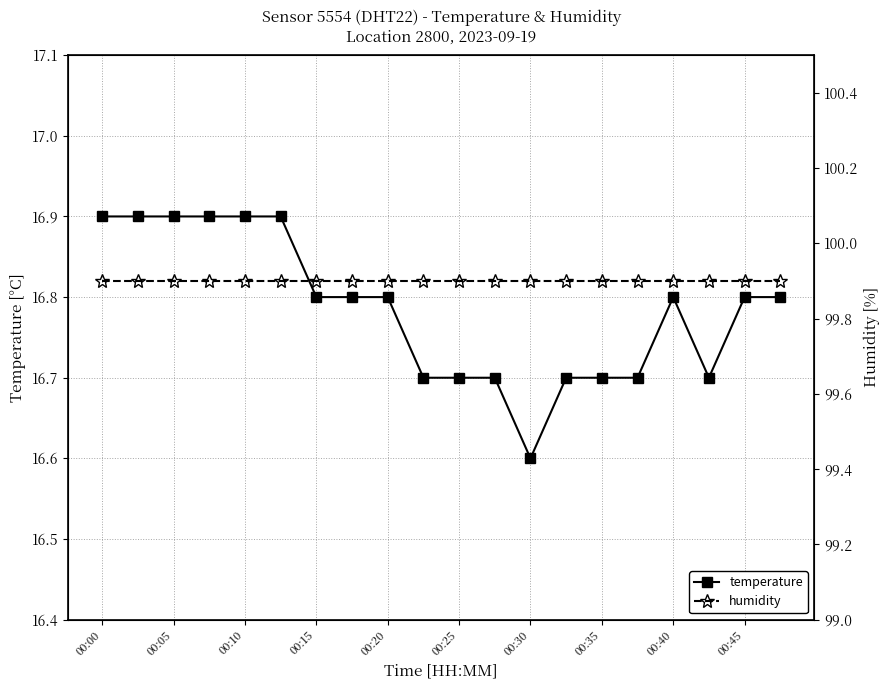

Reading left to right, transcribe all the data shown in this chart.

temperature: 16.9	16.9	16.9	16.9	16.9	16.9	16.8	16.8	16.8	16.7	16.7	16.7	16.6	16.7	16.7	16.7	16.8	16.7	16.8	16.8
humidity: 99.9	99.9	99.9	99.9	99.9	99.9	99.9	99.9	99.9	99.9	99.9	99.9	99.9	99.9	99.9	99.9	99.9	99.9	99.9	99.9